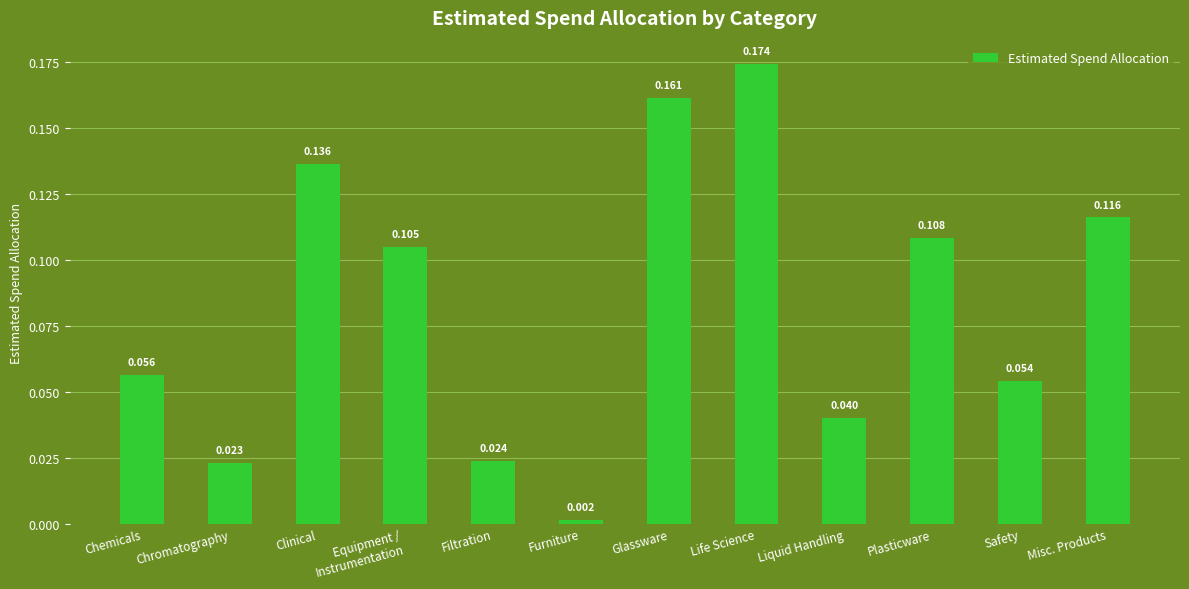

Which label corresponds to the smallest value in the chart?

Furniture